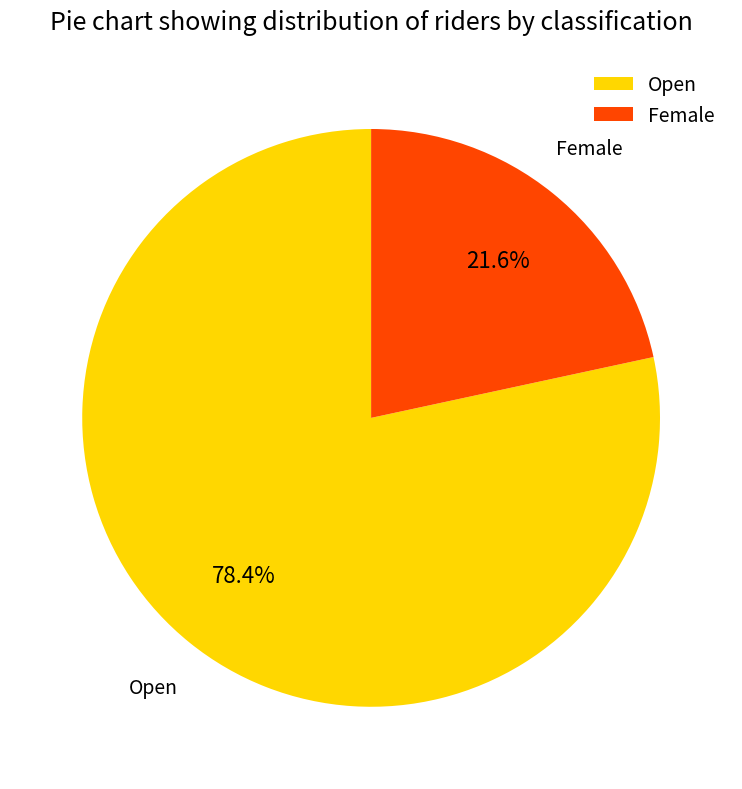

True or false: Open accounts for 70% of the total.

False